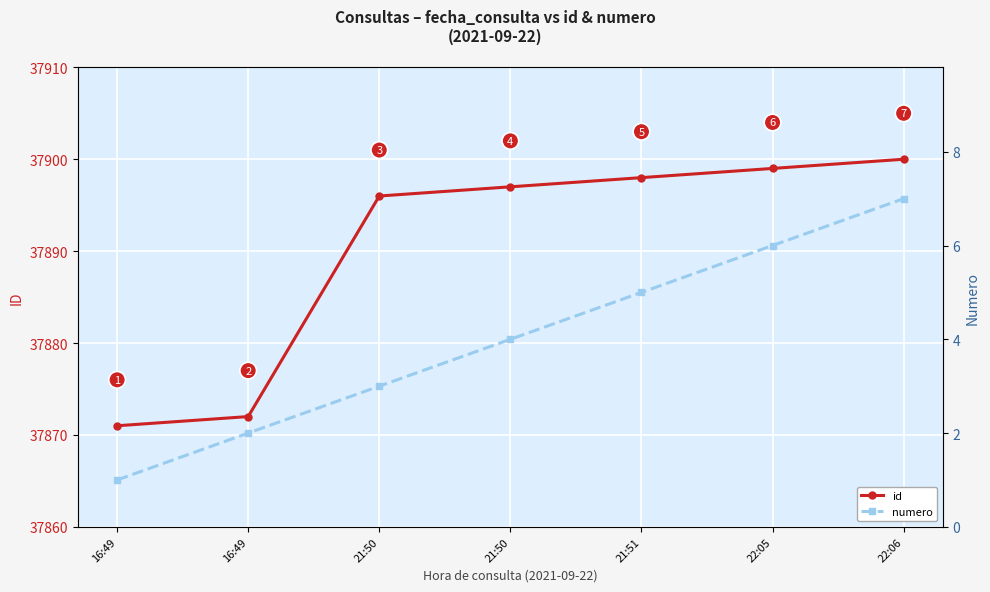

At which label is numero closest to 4?

21:50